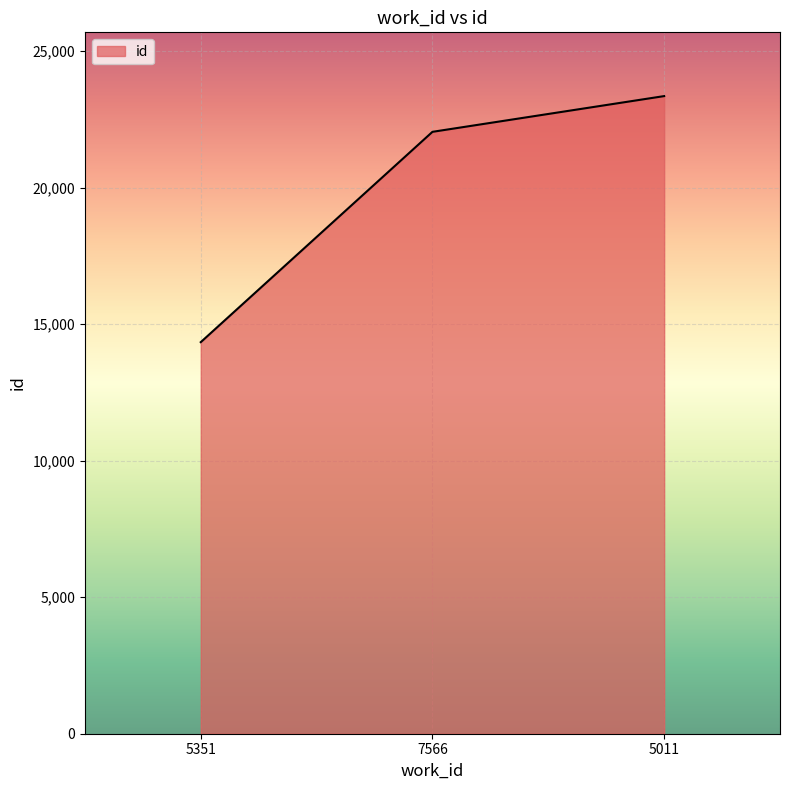

Does the chart display data point markers on the line(s)?

No